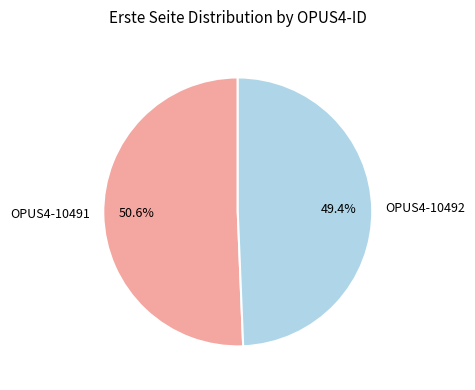

Count the number of slices in the pie.

2